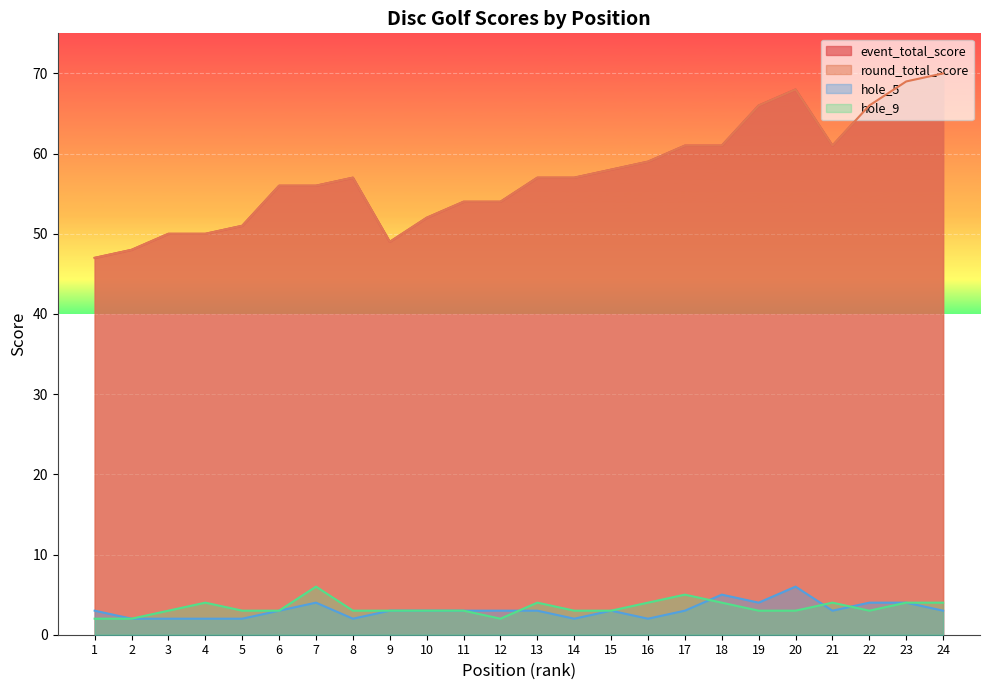

What is the greatest value displayed?

70